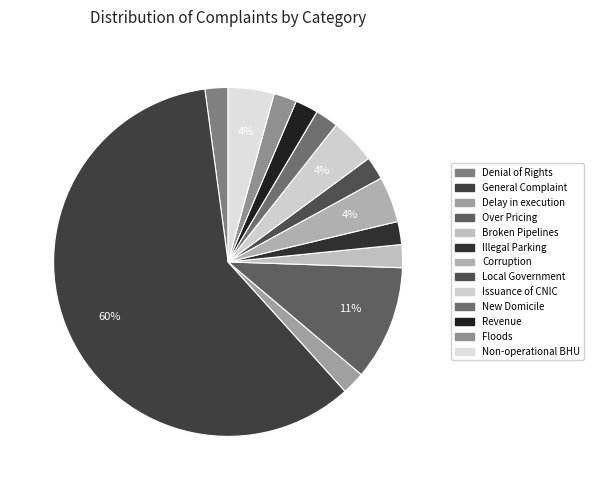

How many slices are in this pie chart?

13